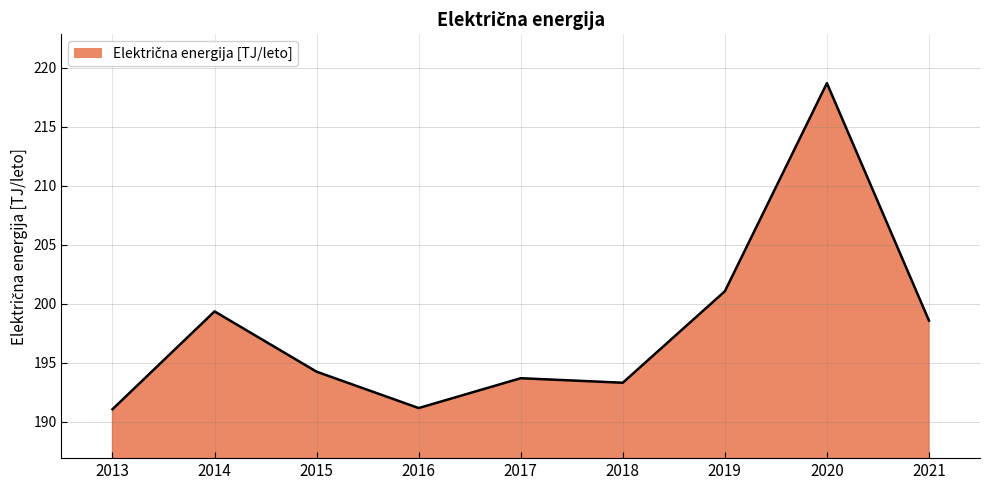

How many lines are shown in the chart?

1